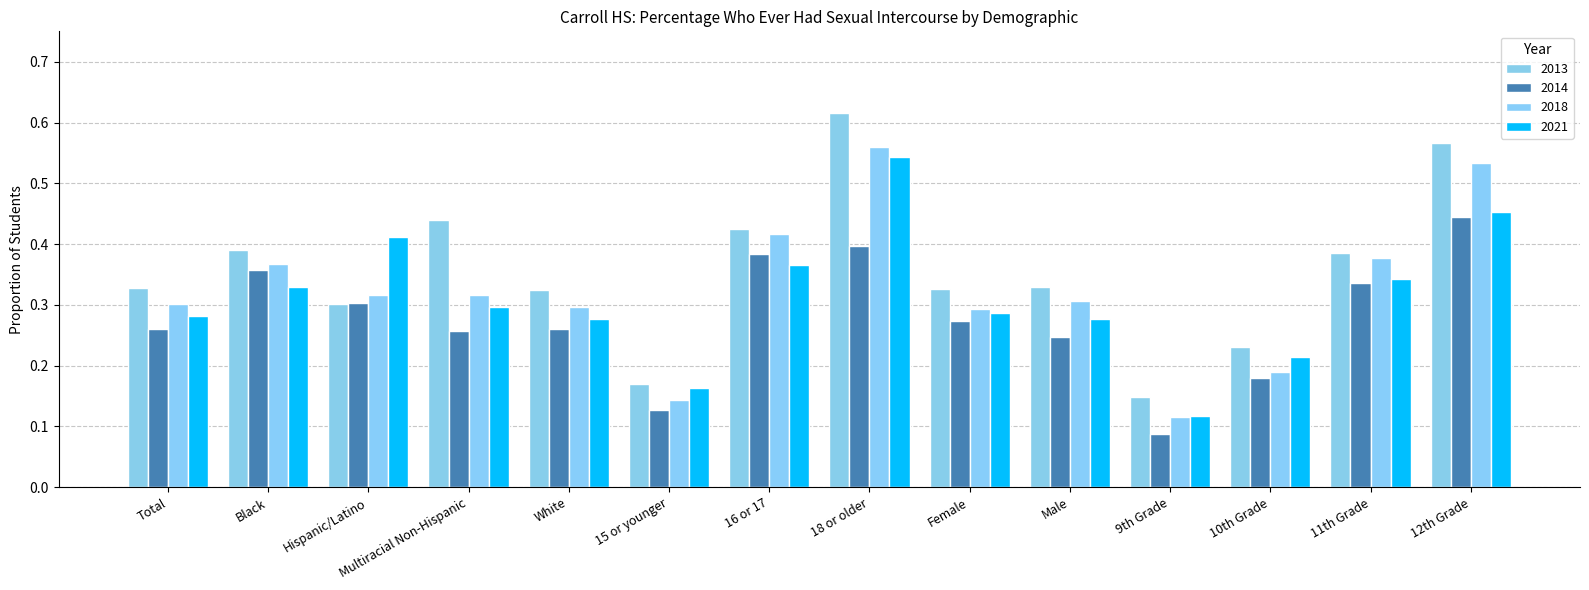

How many bars are there in each group?

4